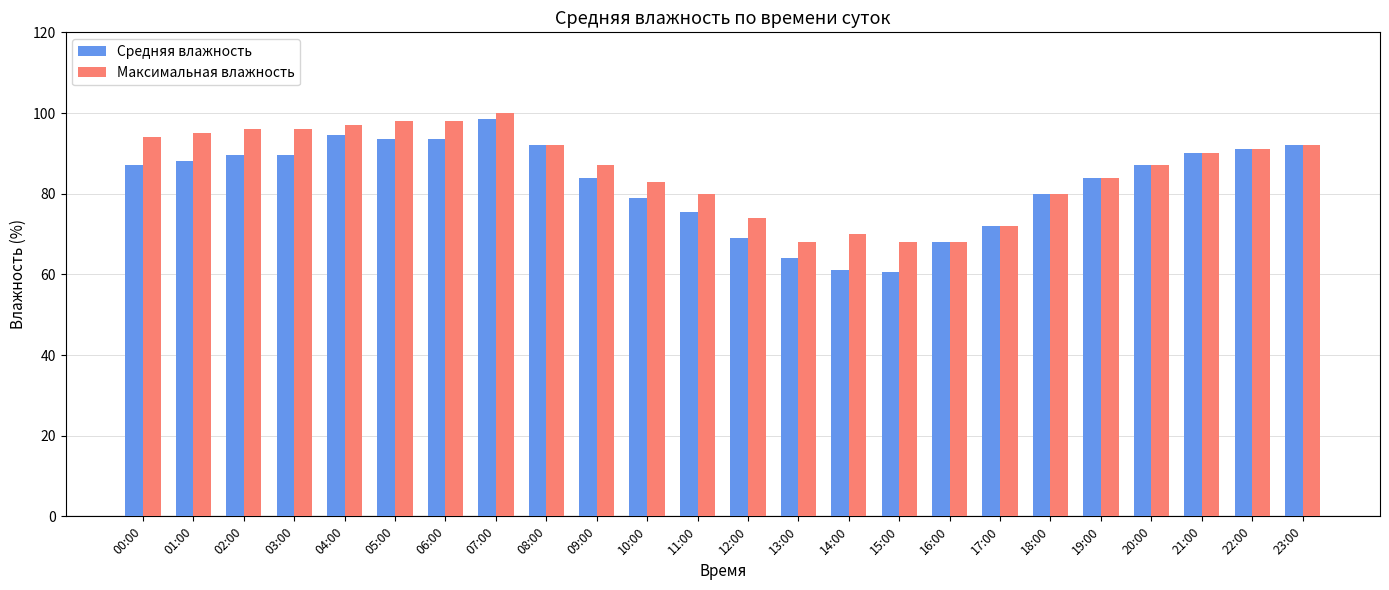

Is the value of Средняя влажность at 03:00 greater than the value of Максимальная влажность at 06:00?

No